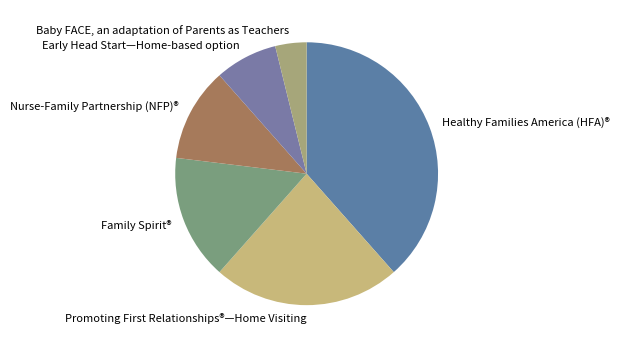

The Healthy Families America (HFA)® slice represents 38% of the pie. True or false?

True